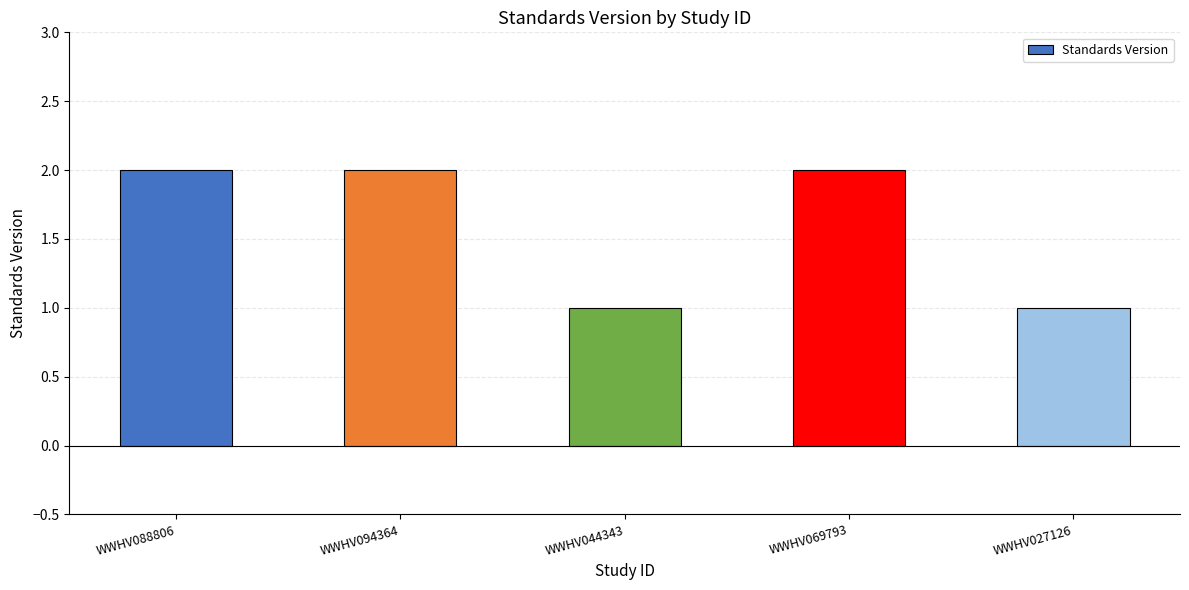

What is the change in value from WWHV044343 to WWHV069793?

+1